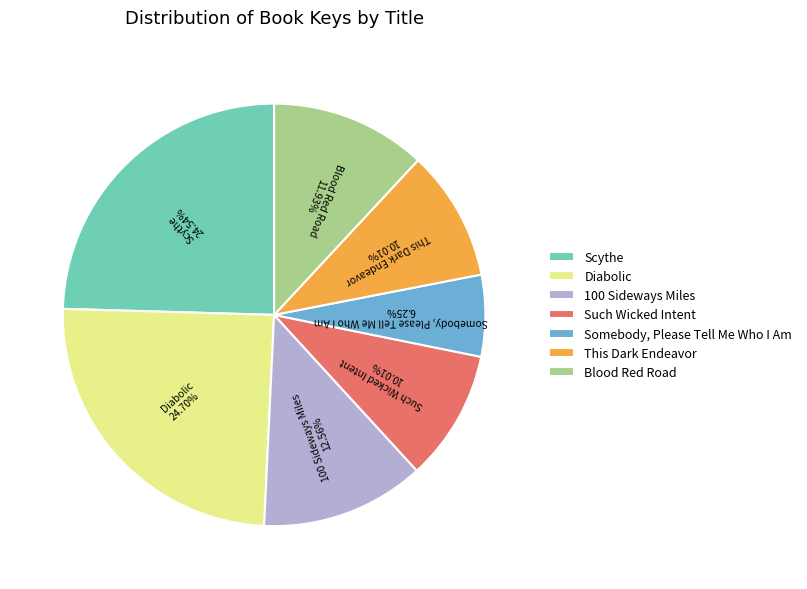

True or false: Scythe accounts for 25% of the total.

True